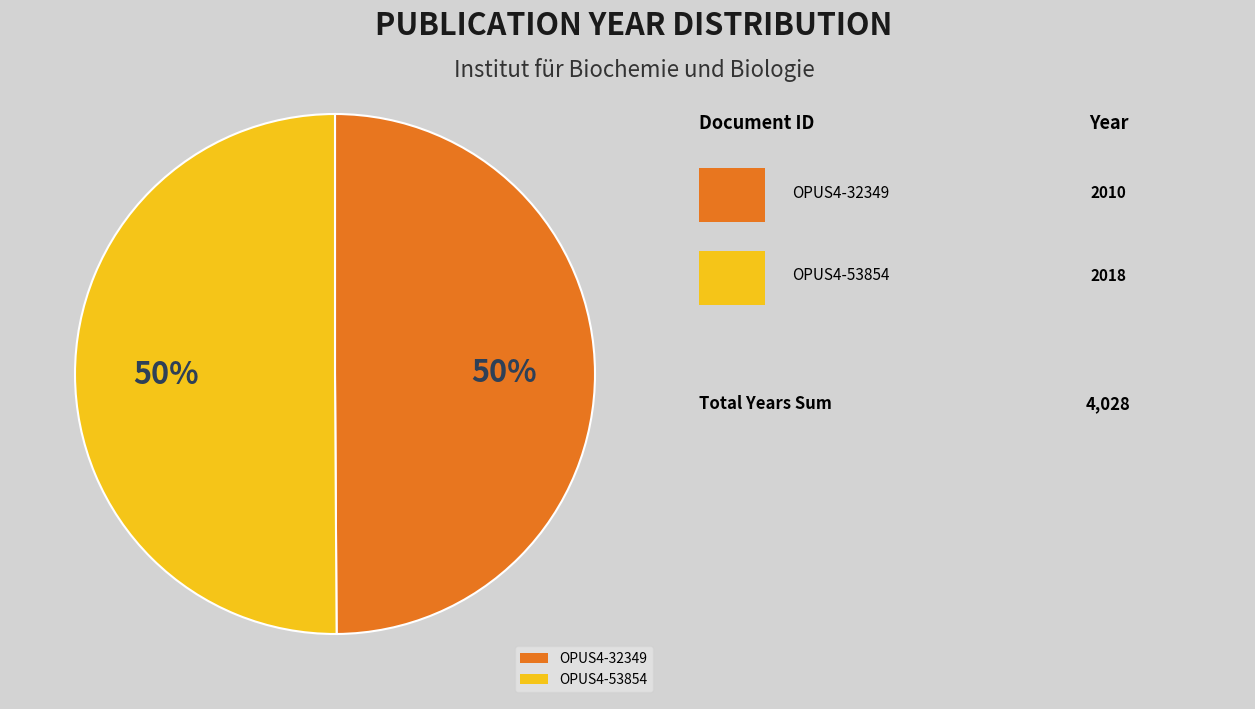

Approximately how many times larger is the value at OPUS4-32349 compared to OPUS4-53854?

1.0